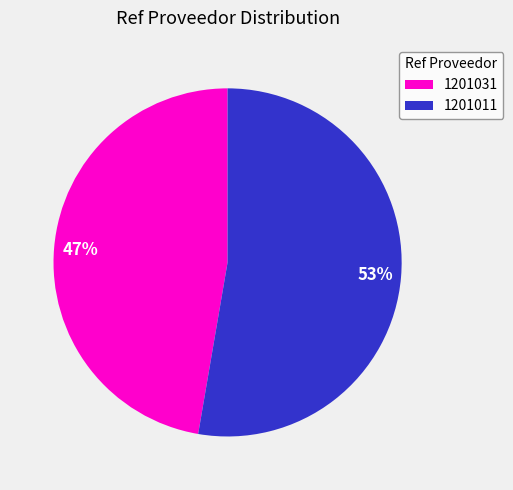

Which category has the biggest portion of the pie?

1201011